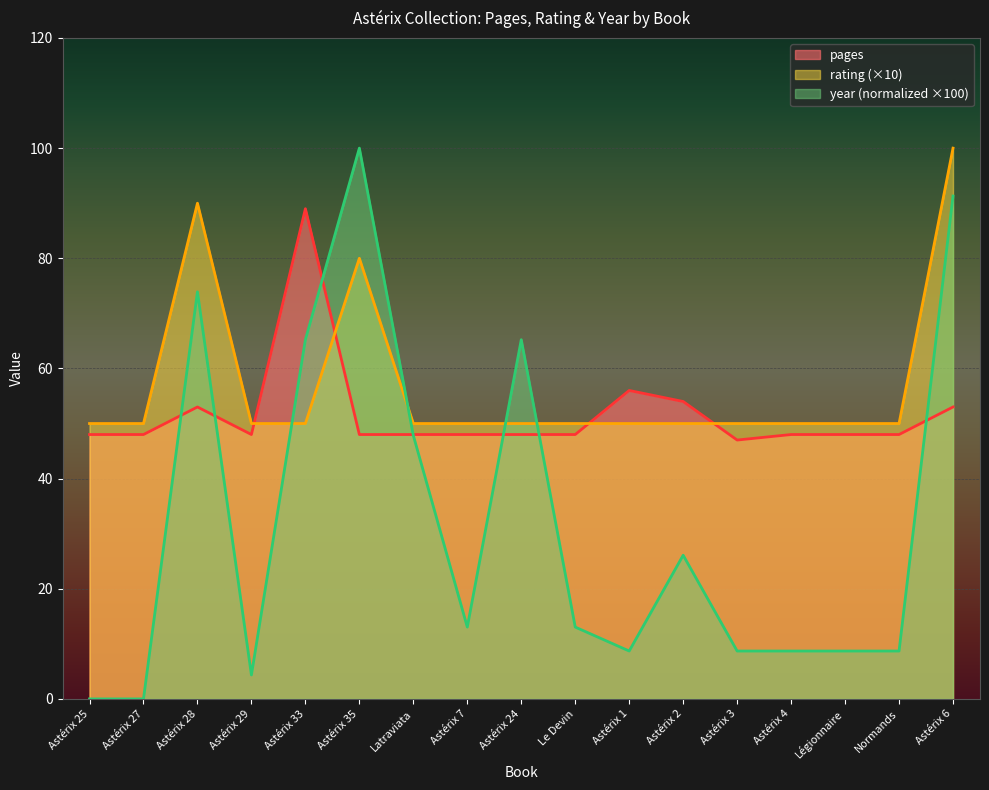

What is the sum of the year values at Astérix 25 and Astérix 28?

73.9